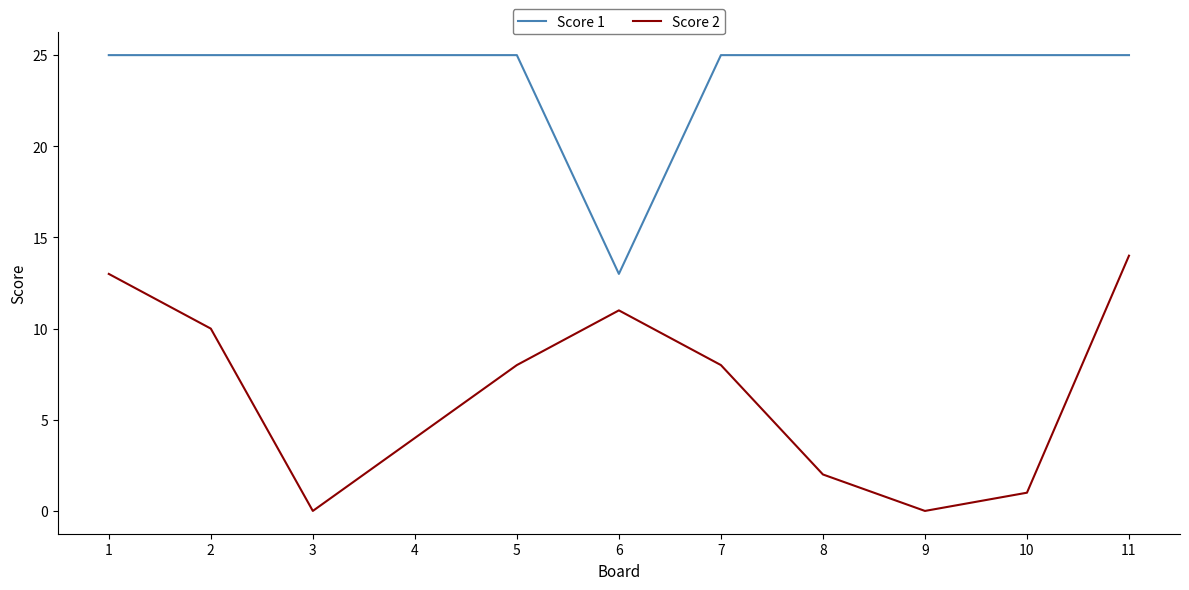

The value of Score 2 at 8 is 1. True or false?

False